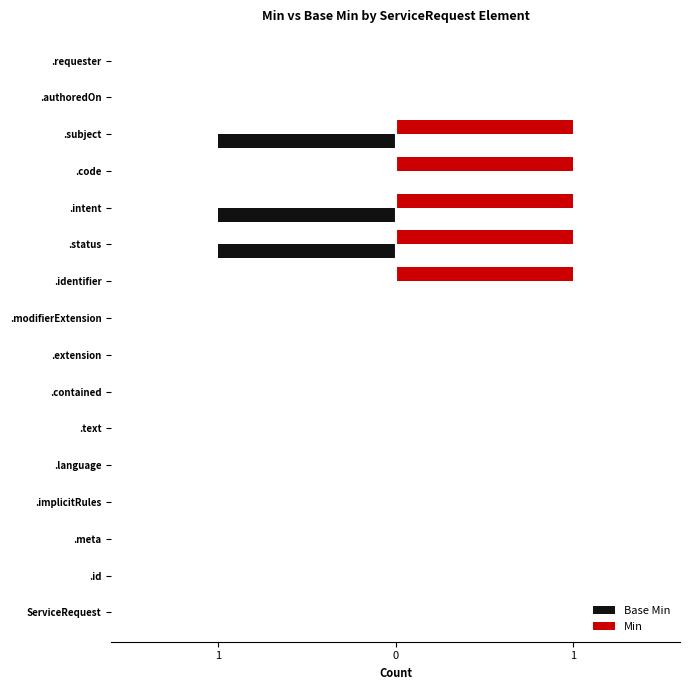

How many bars are there in each group?

2